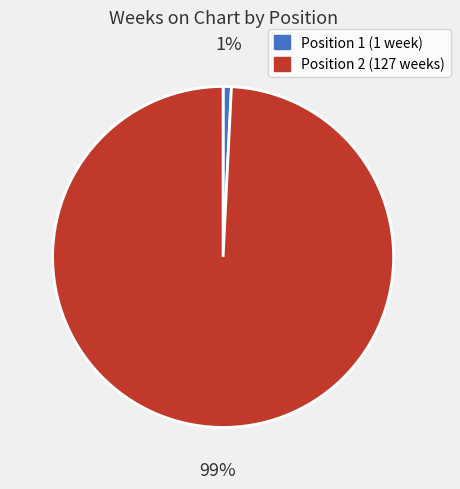

To the nearest percent, what is the average slice percentage?

50%